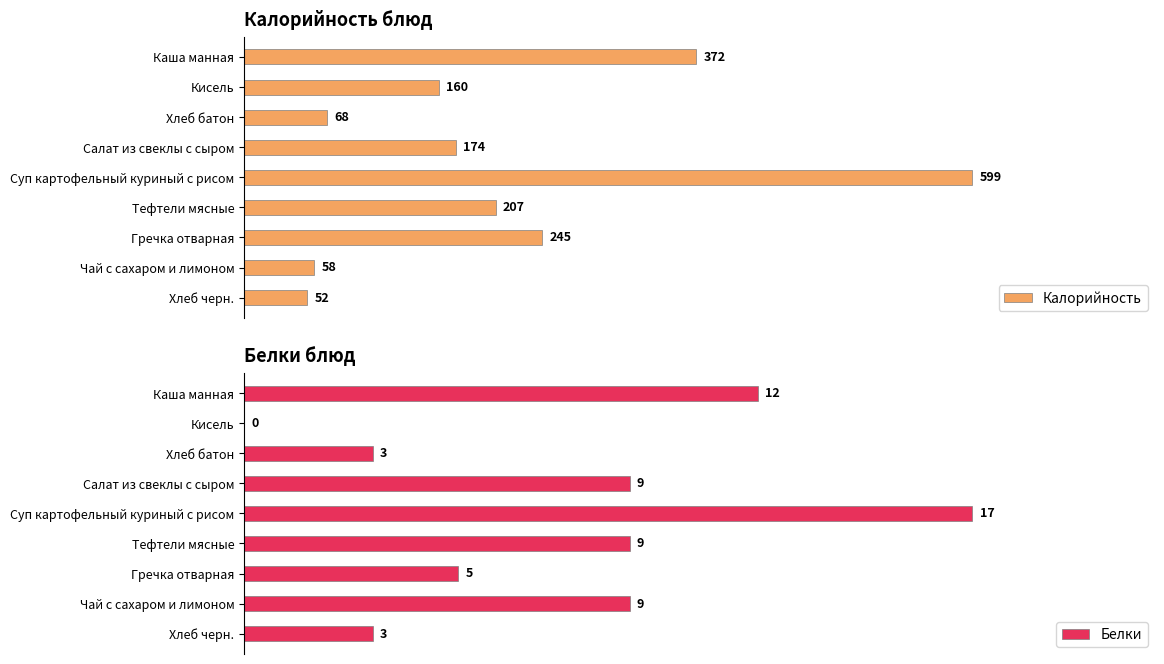

Which series has the largest total across all categories?

Белки